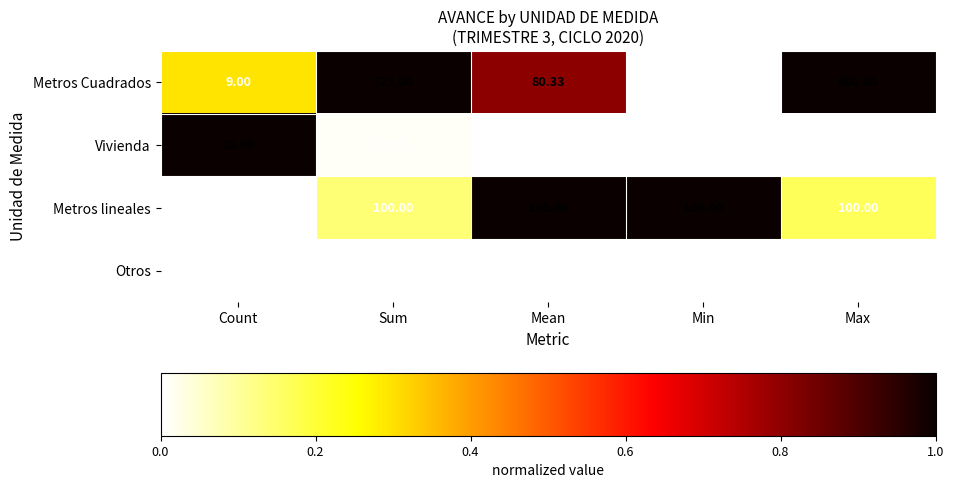

At which label does Metros lineales reach its minimum?

Count